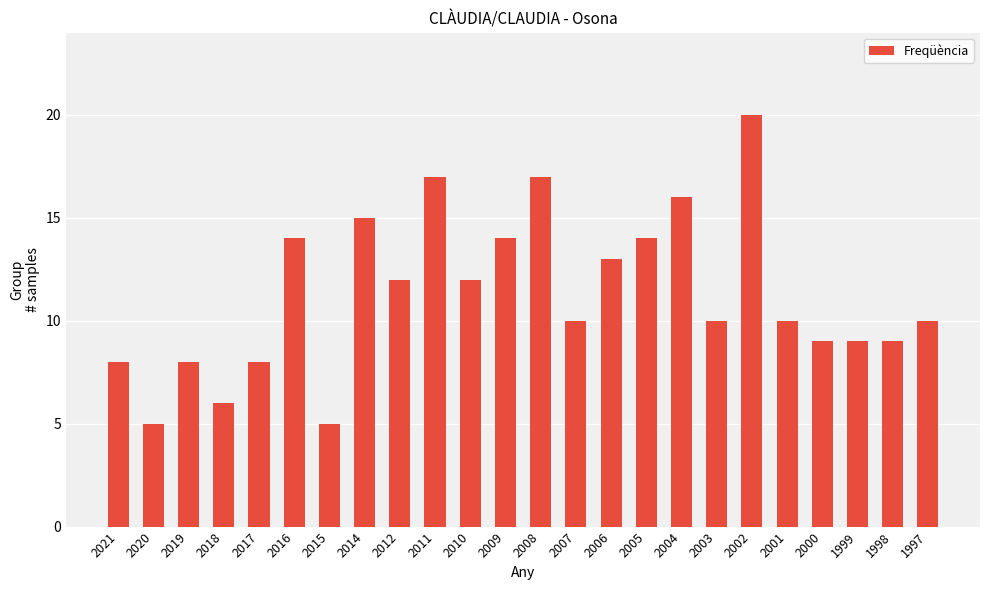

At which category does the chart reach its peak across all series?

2002